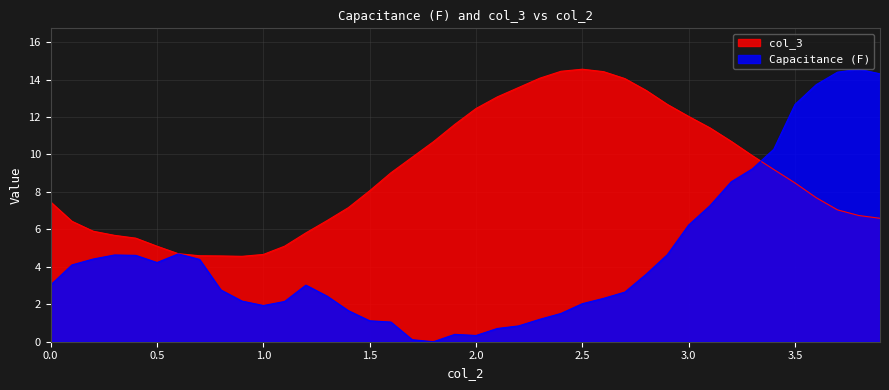

What is the sum of the Capacitance (F) values at 0.2 and 1.6?

5.5